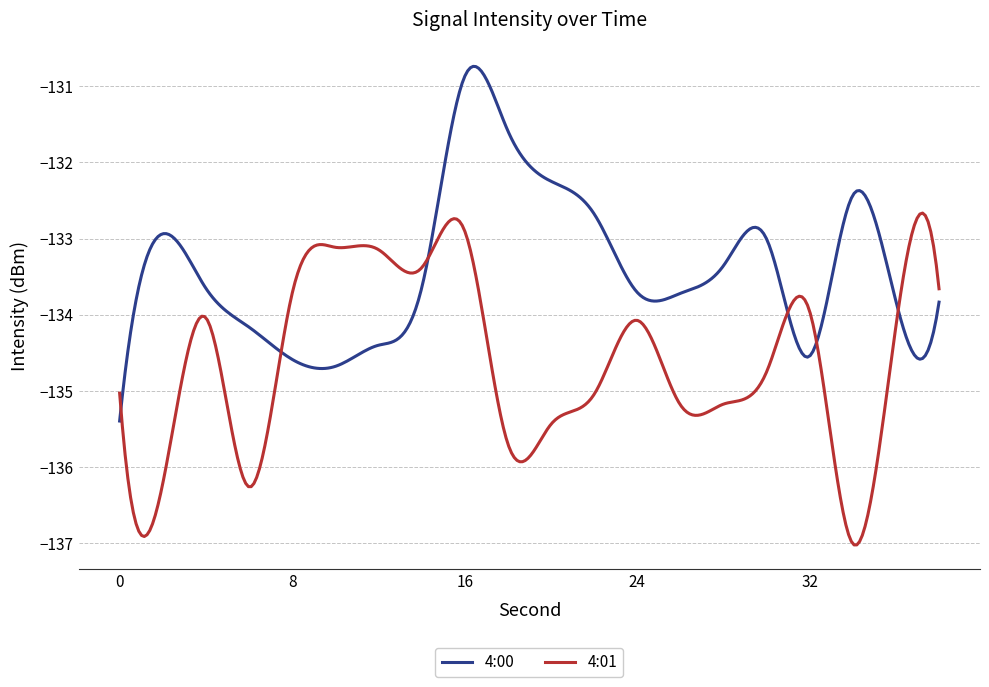

Which series has the widest spread of values?

4:00